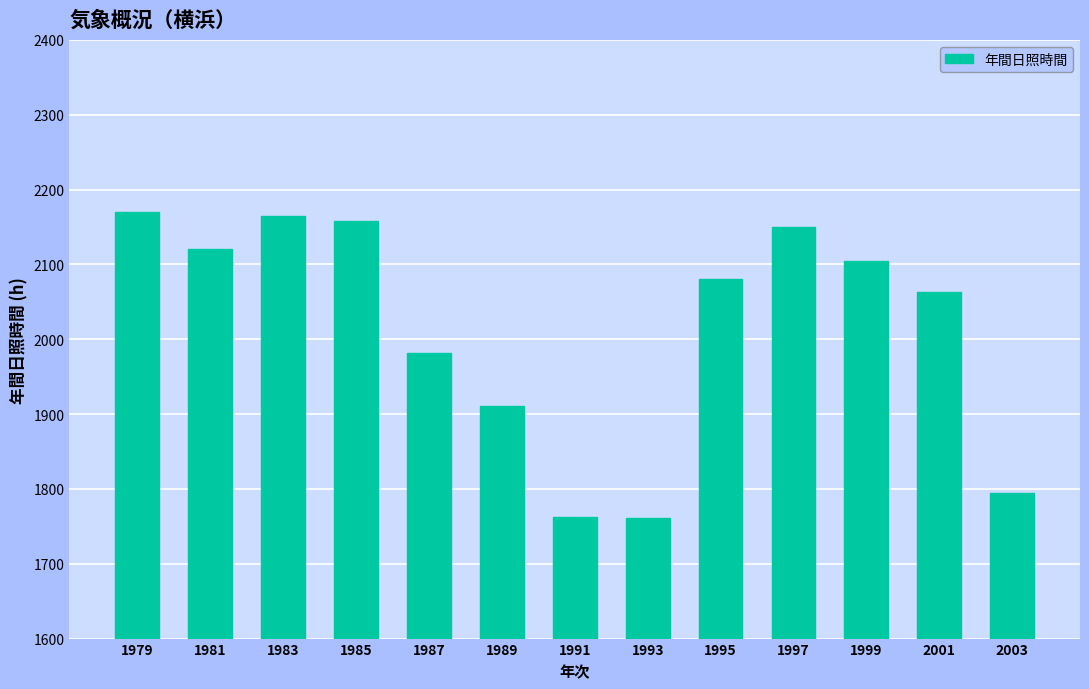

Are the bars grouped side by side (vs. stacked)?

No